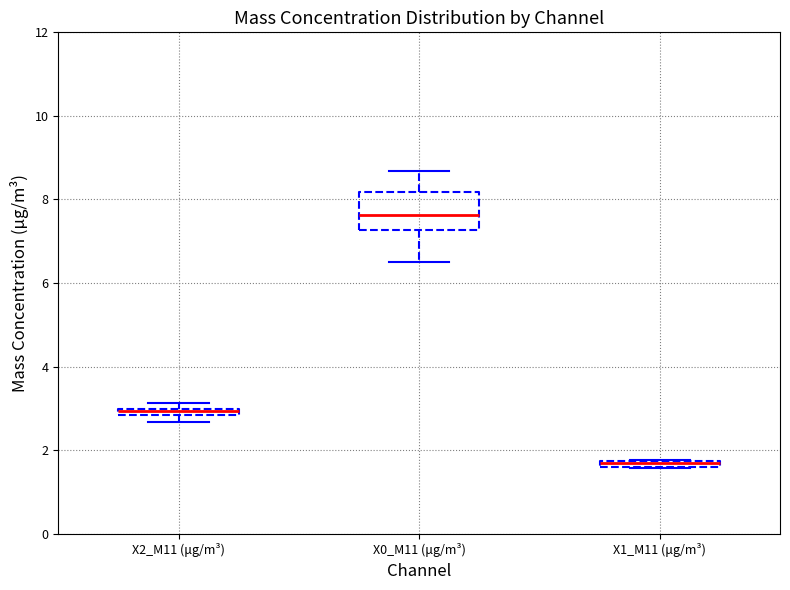

Where does the median line of the box for X0_M11 (μg/m³) sit on the y-axis? The values are not printed on the chart, so give them approximately, as read against the axis.

7.6